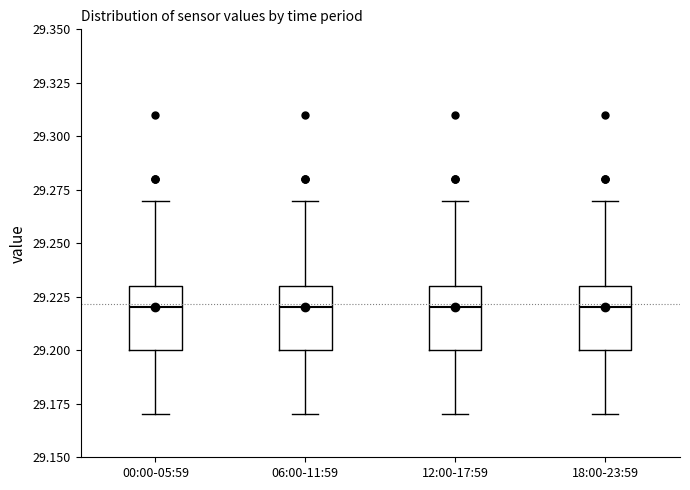

Where is the lower edge of the box for 00:00-05:59 on the y-axis? The values are not printed on the chart, so give them approximately, as read against the axis.

29.20